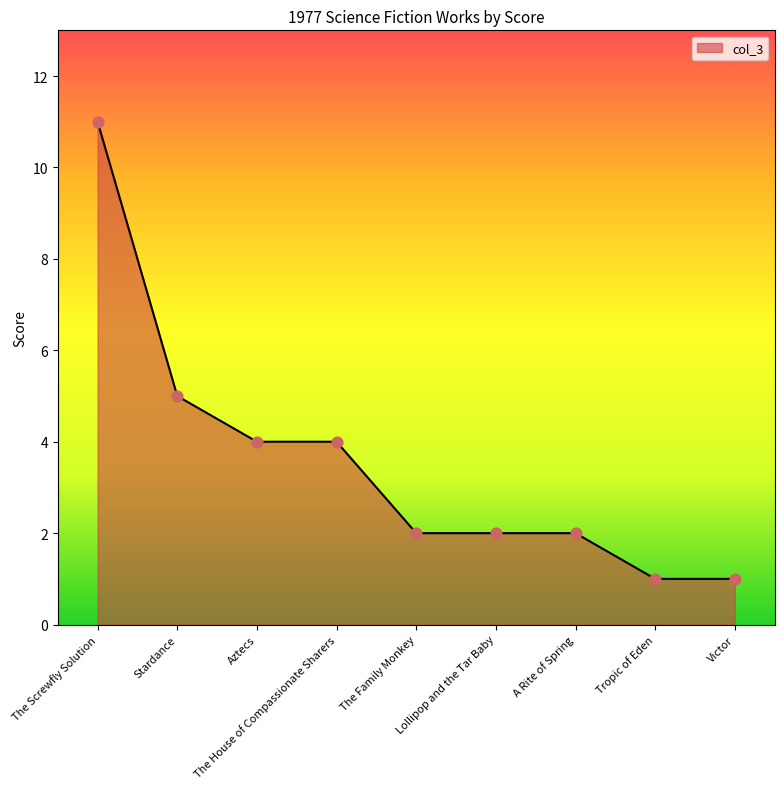

Approximately how many times larger is the value at The Screwfly Solution compared to Lollipop and the Tar Baby?

5.5